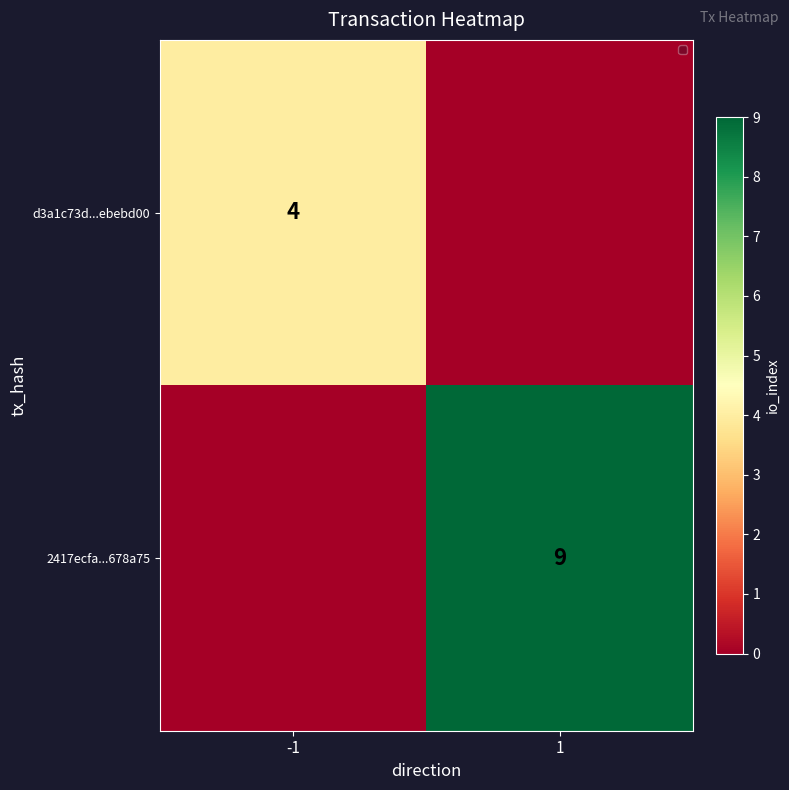

At how many categories does at least one series exceed 2?

2